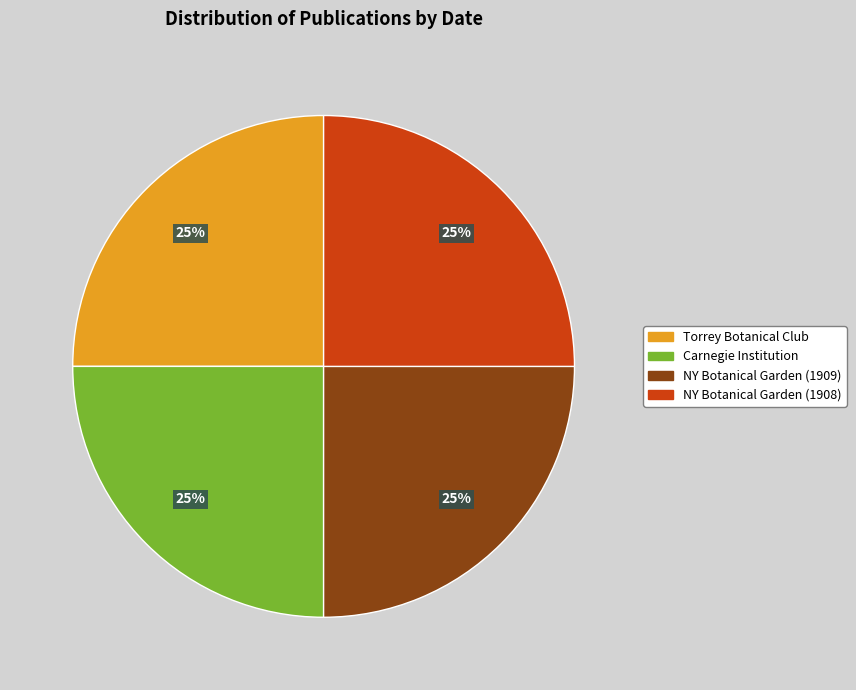

Is there a majority slice in this chart?

No